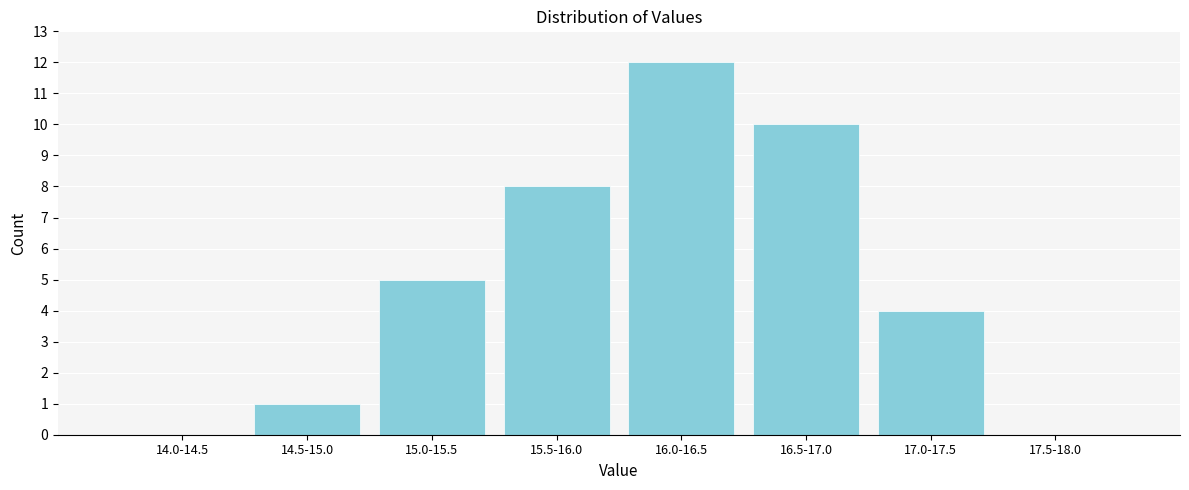

Reading left to right, extract all data points from this chart.

14.0-14.5=0	14.5-15.0=1	15.0-15.5=5	15.5-16.0=8	16.0-16.5=12	16.5-17.0=10	17.0-17.5=4	17.5-18.0=0